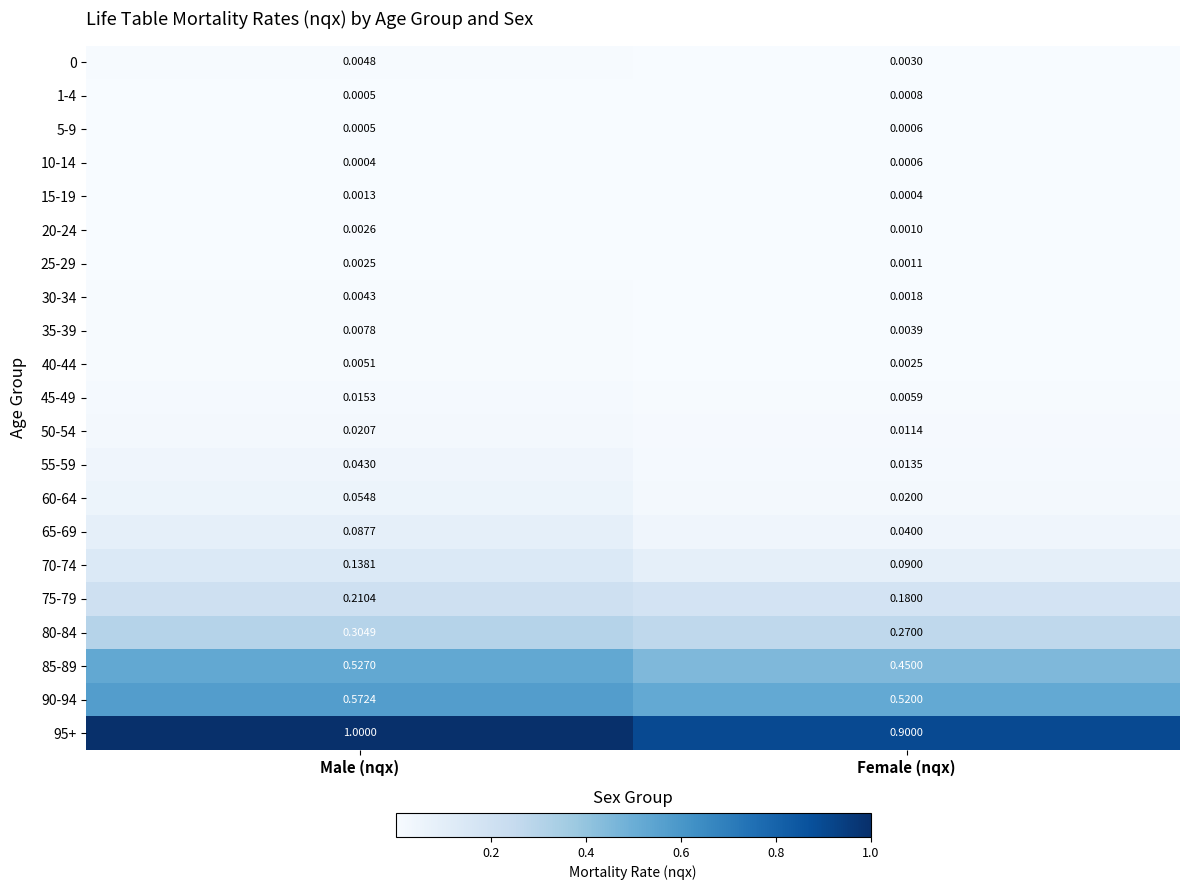

List the labels in order of 50-54 value, largest first.

Male (nqx), Female (nqx)